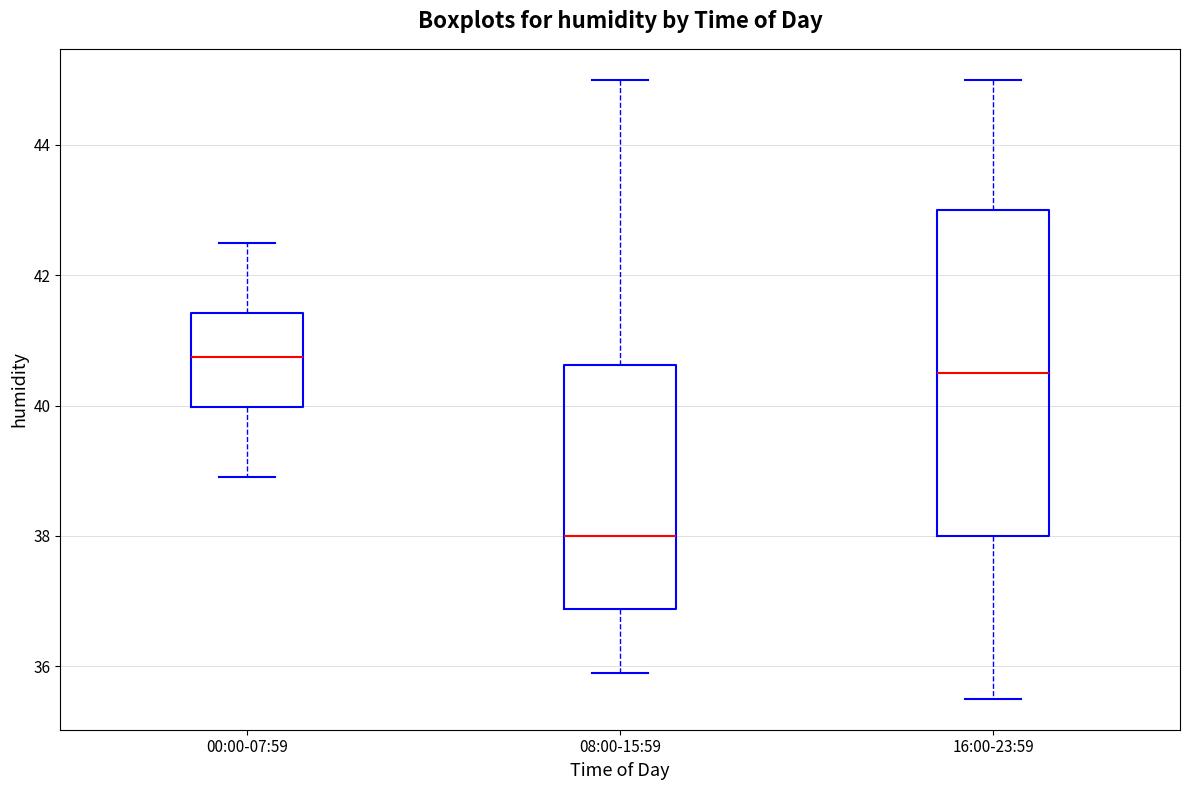

Which box has the highest median line?

00:00-07:59